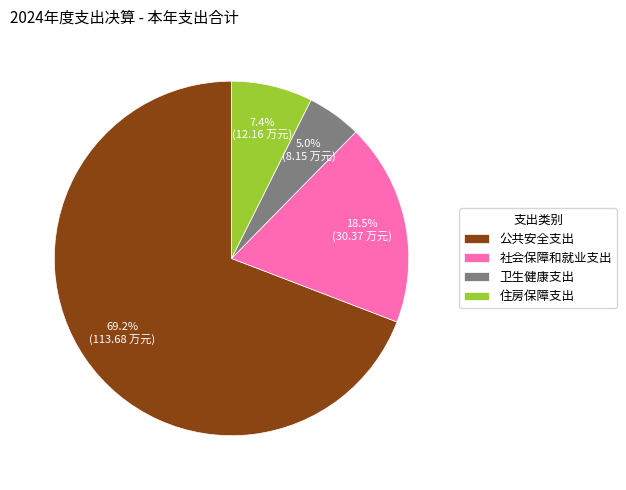

Do 住房保障支出 and 公共安全支出 together represent more than half of the pie?

Yes